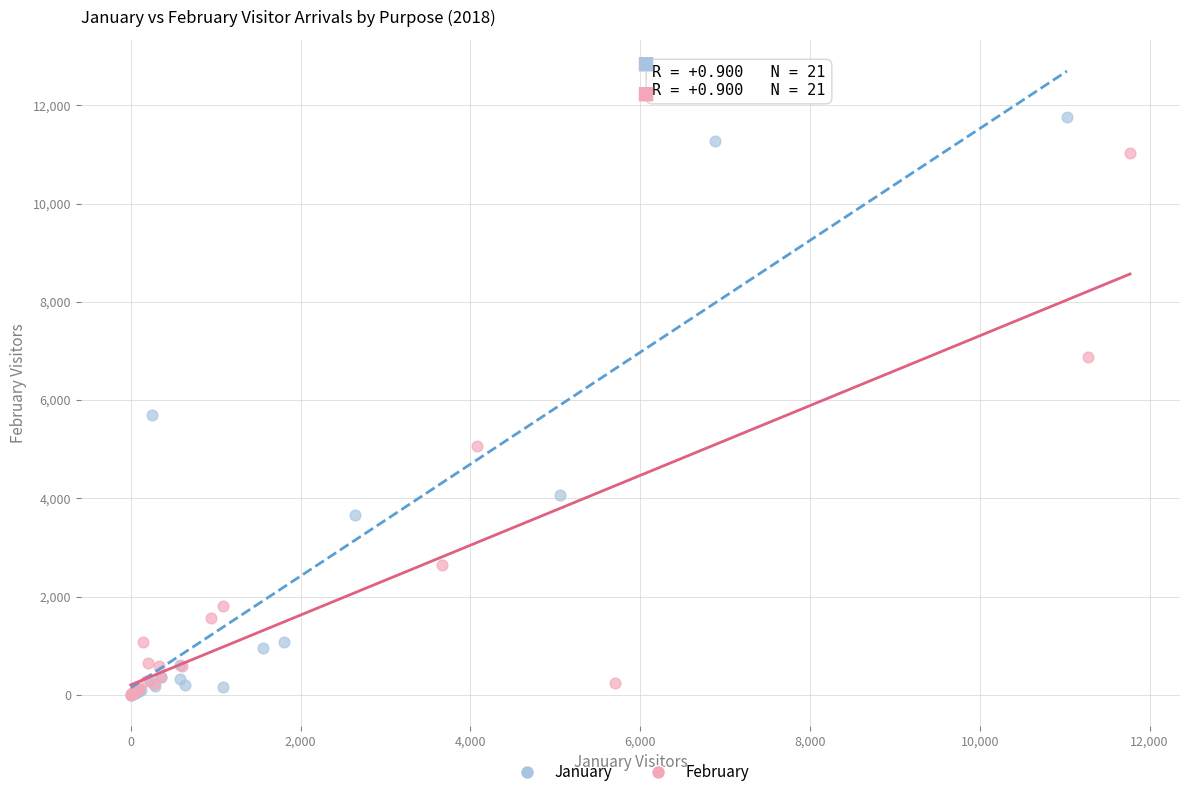

Which series has the largest Y range (max minus min)?

January